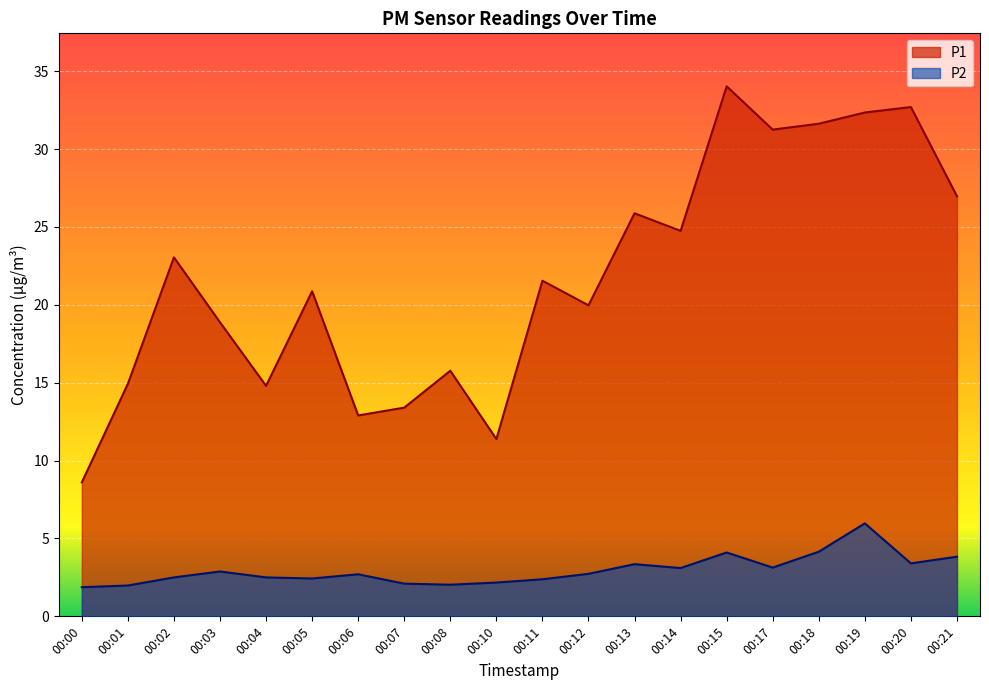

What is the approximate value of P1 at 00:02?

23.1